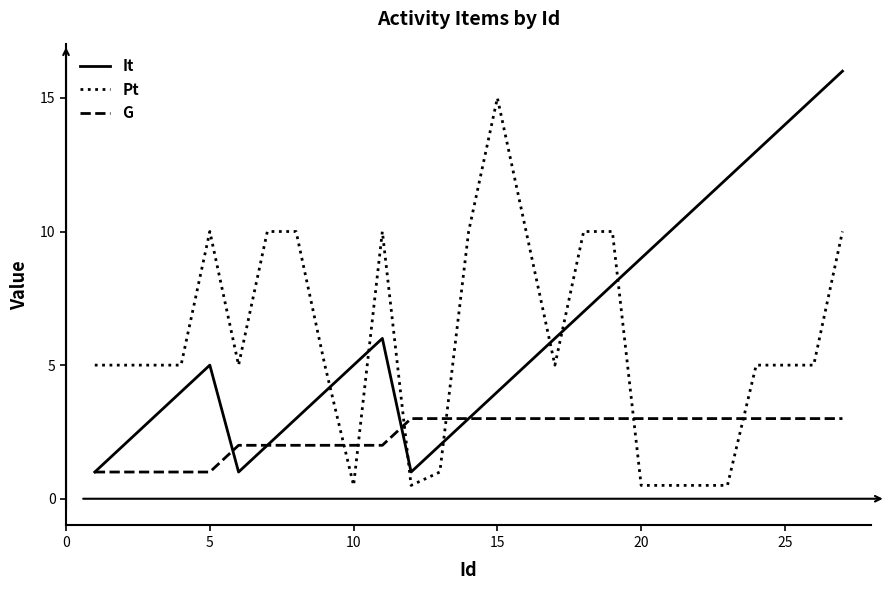

What is the difference between the maximum and second lowest values in the G series?

2.0